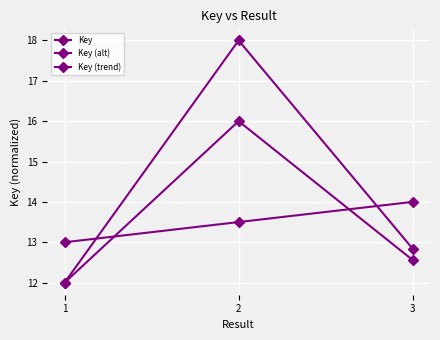

Count the number of categories in the chart.

3